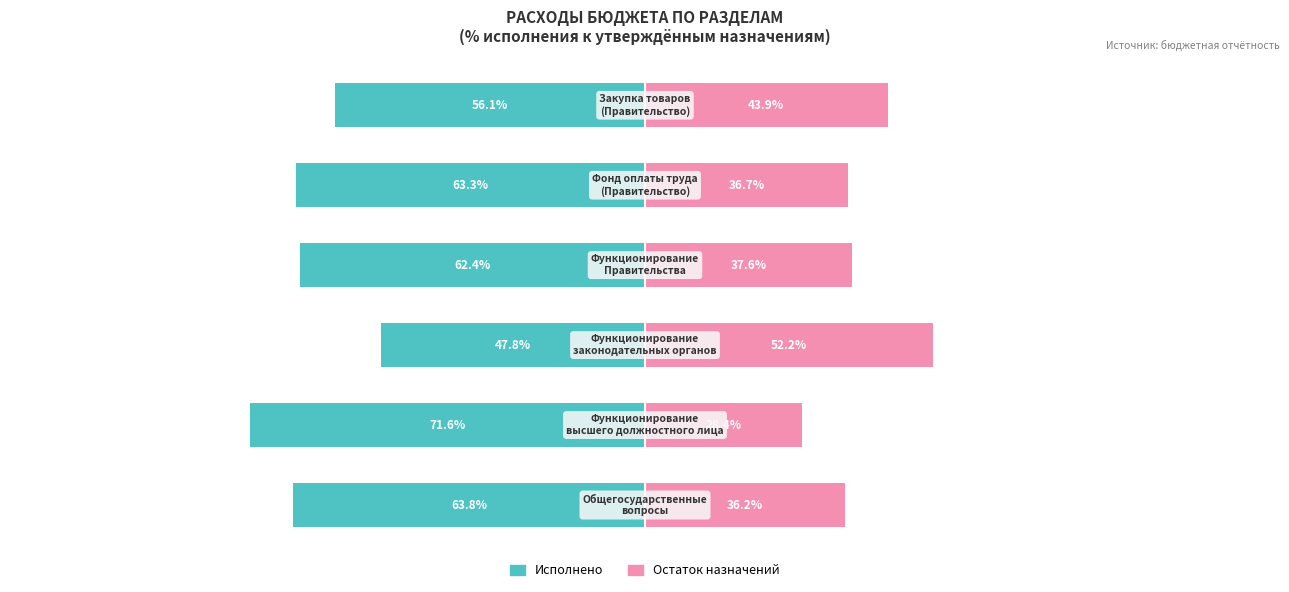

The value of Исполнено at 0 is -63.8. True or false?

True